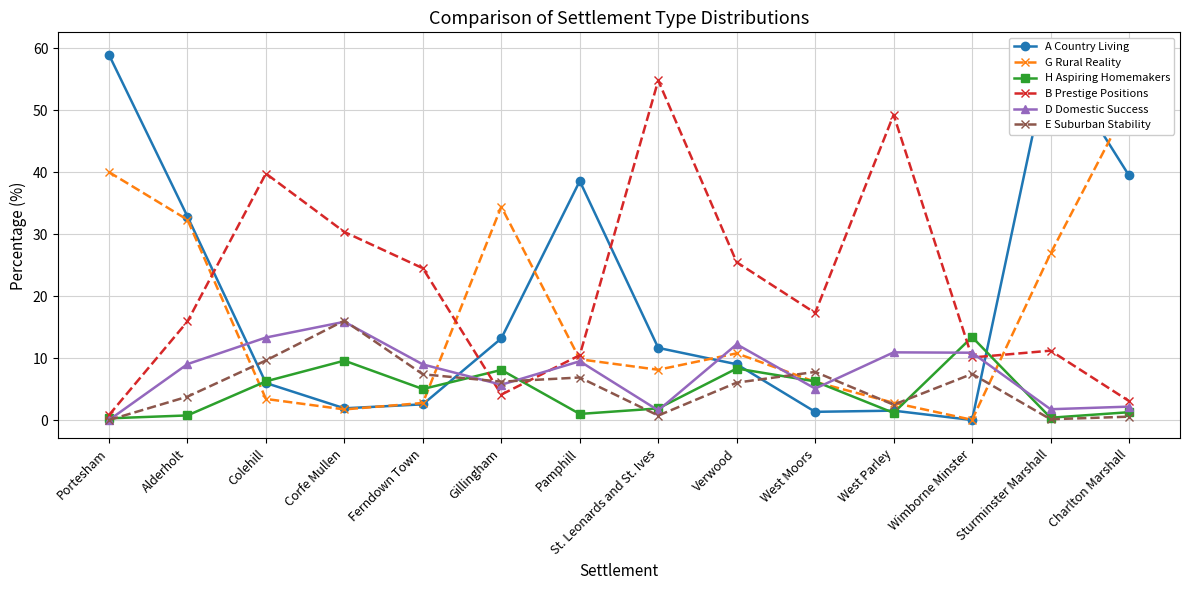

At which label is G Rural Reality closest to 25?

Sturminster Marshall